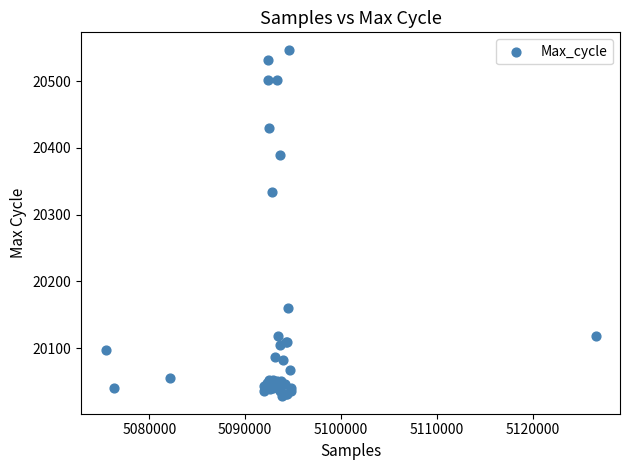

What Y value in the scatter plot is closest to 20287?

20334